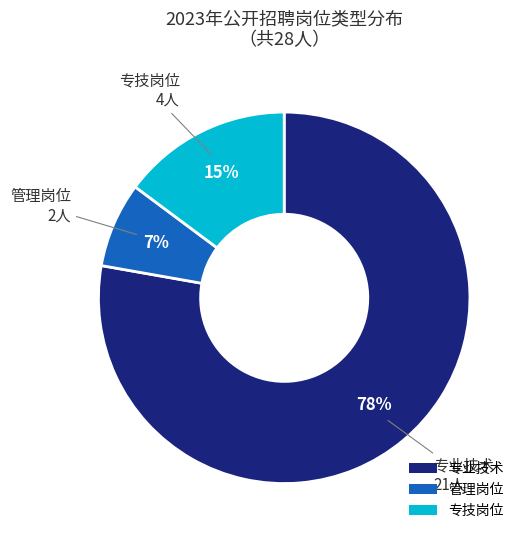

What percentage is the 管理岗位 slice, to the nearest percent?

7%